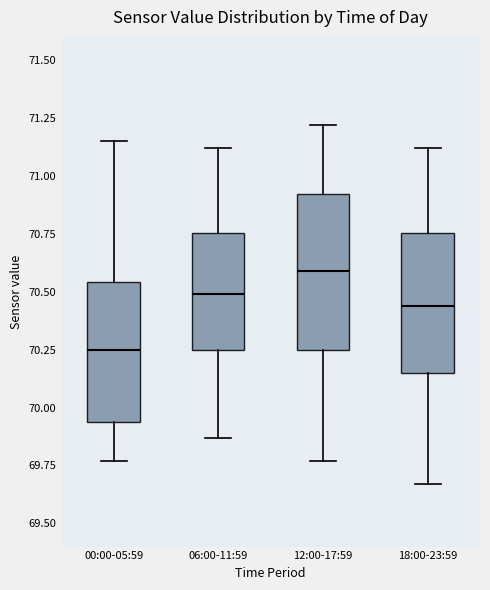

Where does the lower whisker of the box for 18:00-23:59 end on the y-axis? The values are not printed on the chart, so give them approximately, as read against the axis.

69.65